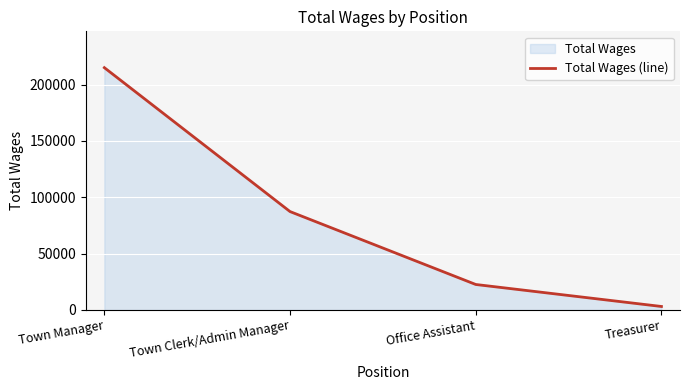

At which label does the data first exceed 87279?

Town Manager